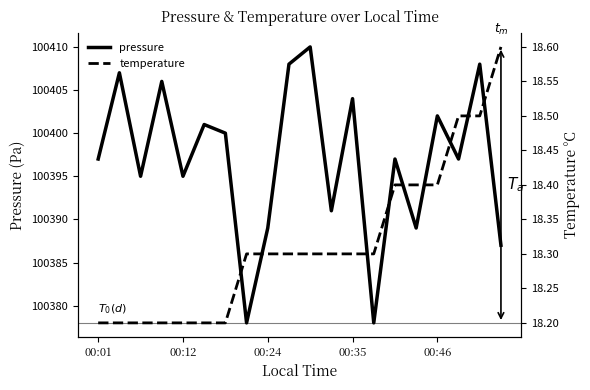

Does the chart display data point markers on the line(s)?

No